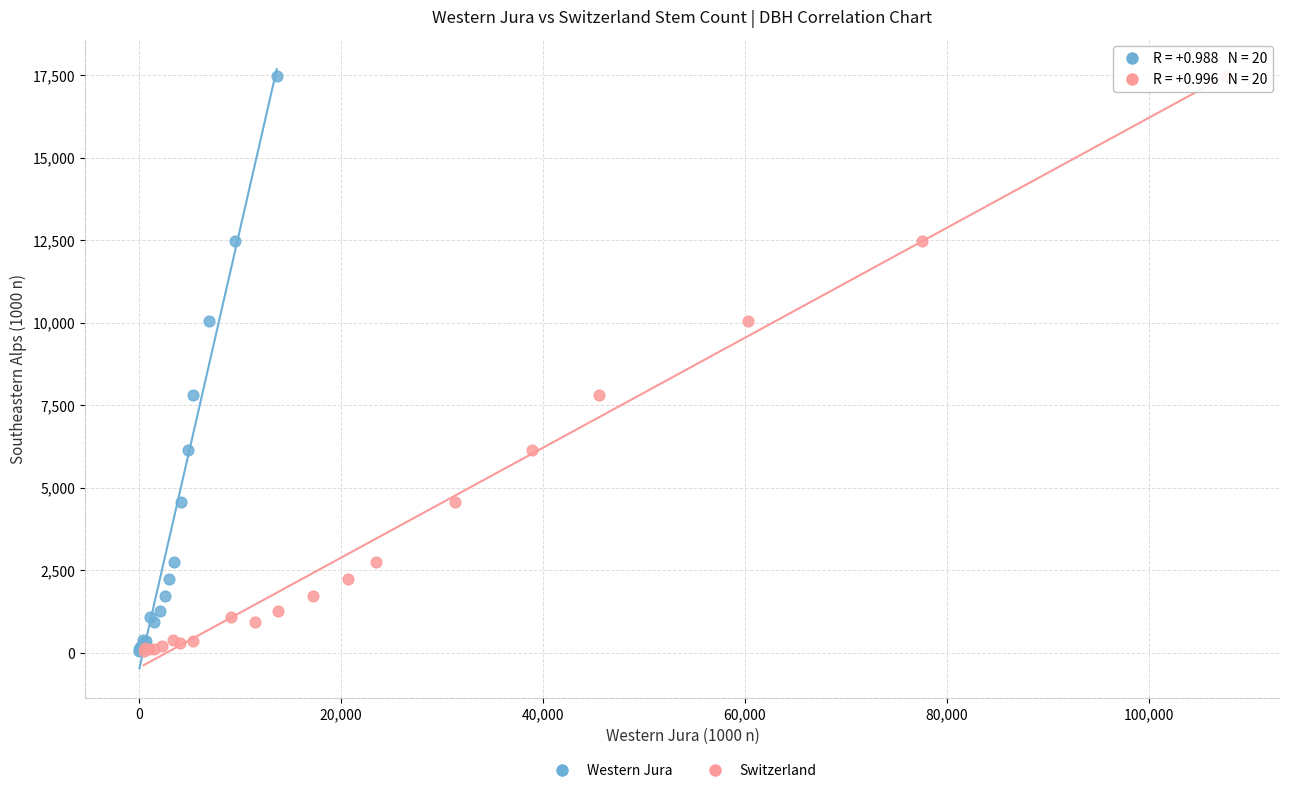

What are all the series names shown in the legend?

Western Jura, Switzerland